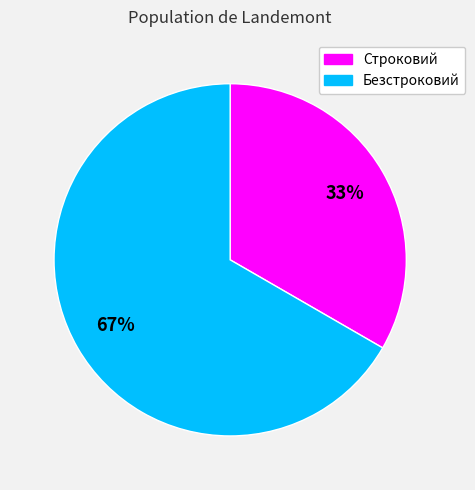

Which category has the smallest portion of the pie?

Строковий